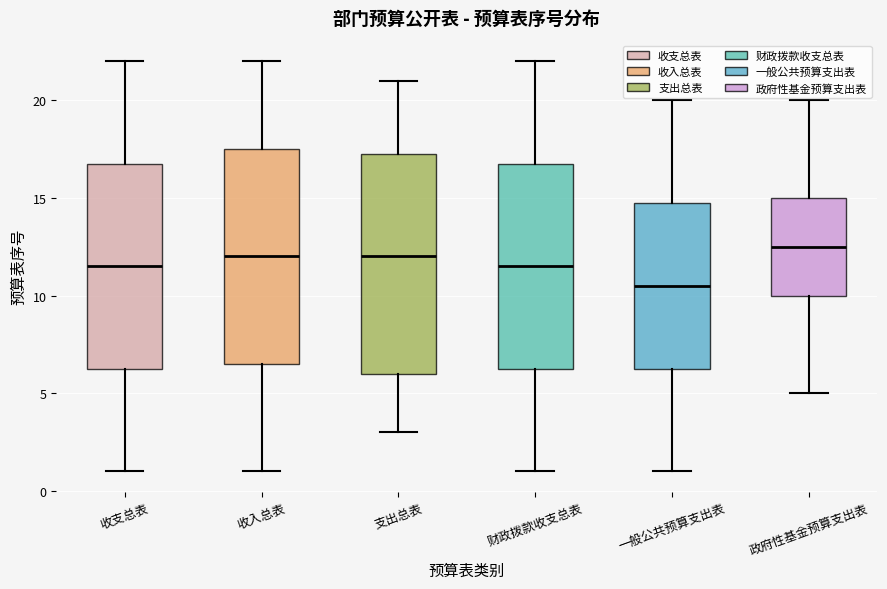

Where does the lower whisker of the box for 收入总表 end on the y-axis? The values are not printed on the chart, so give them approximately, as read against the axis.

1.0